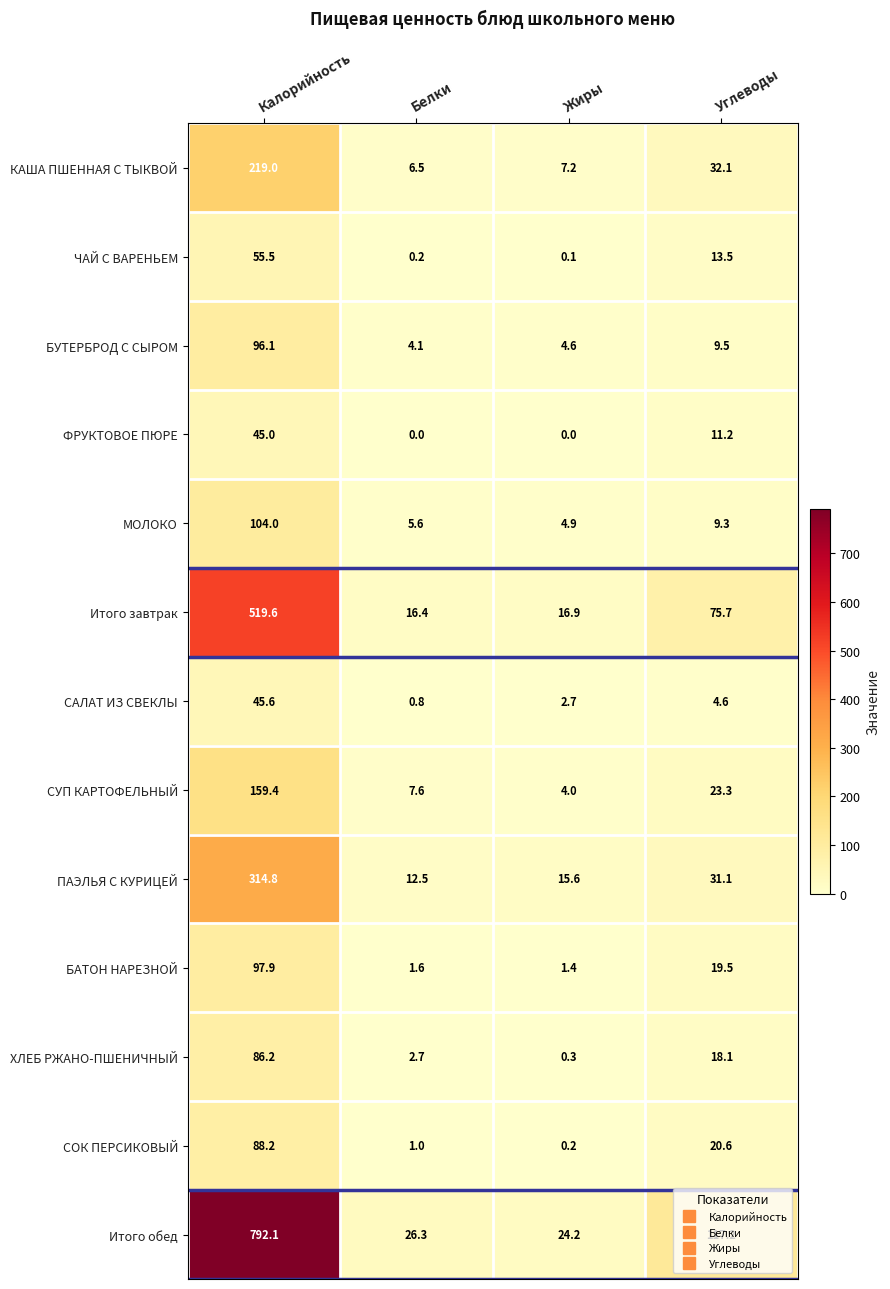

What is the average value of the ЧАЙ С ВАРЕНЬЕМ series?

17.3